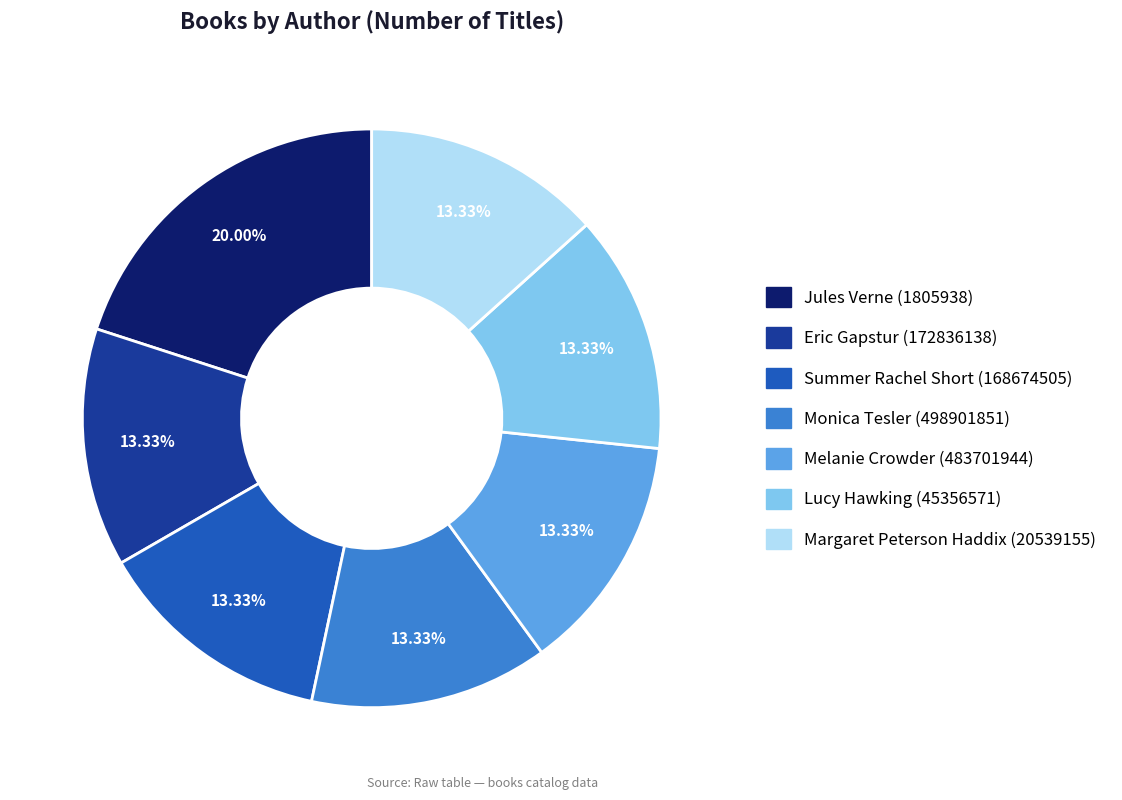

Does any single category account for the majority?

No